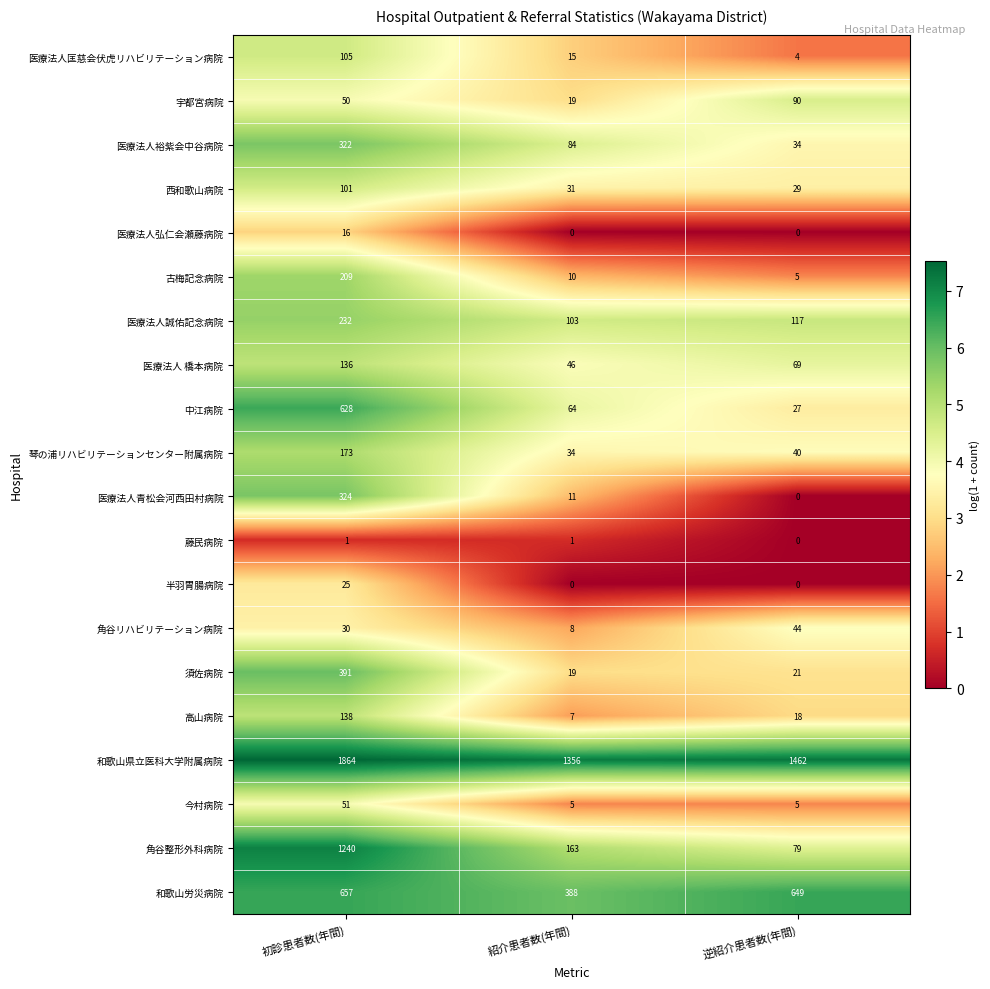

Count the number of data series in this chart.

20